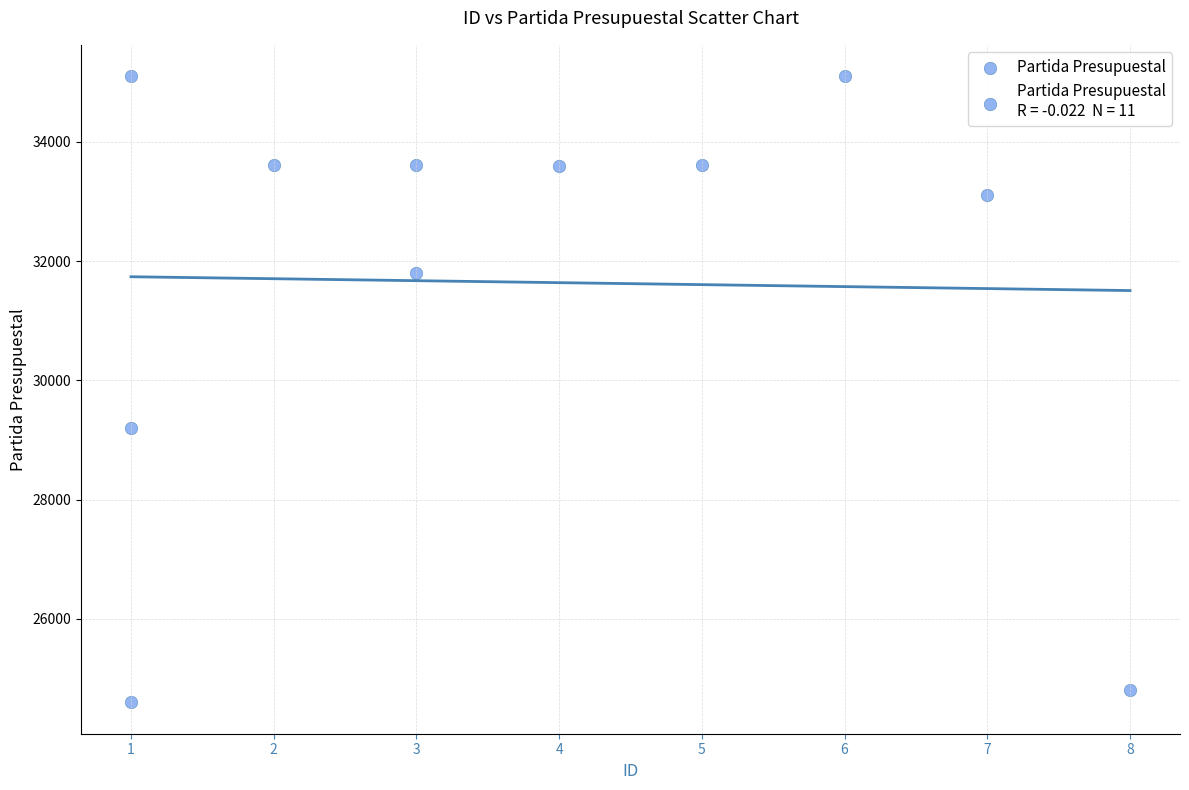

What Y value in the scatter plot is closest to 29851?

29201